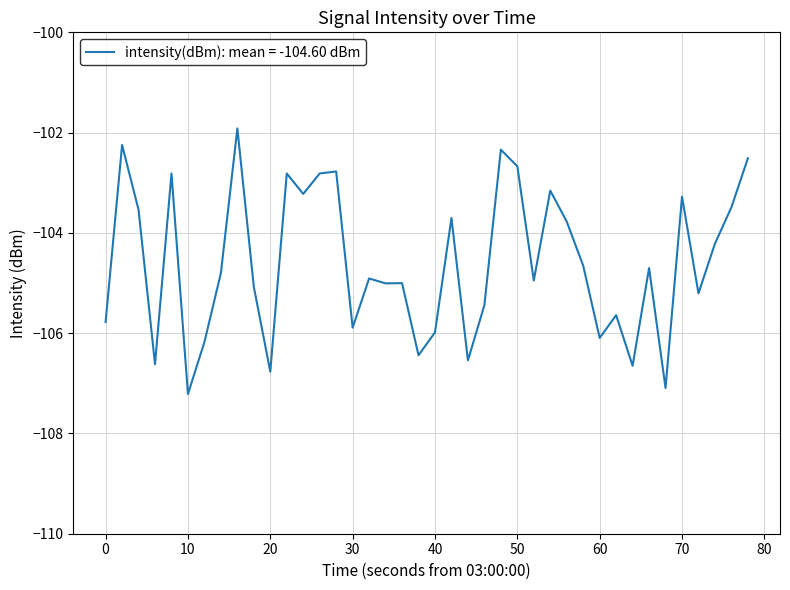

What is the difference between the maximum and minimum values?

5.3